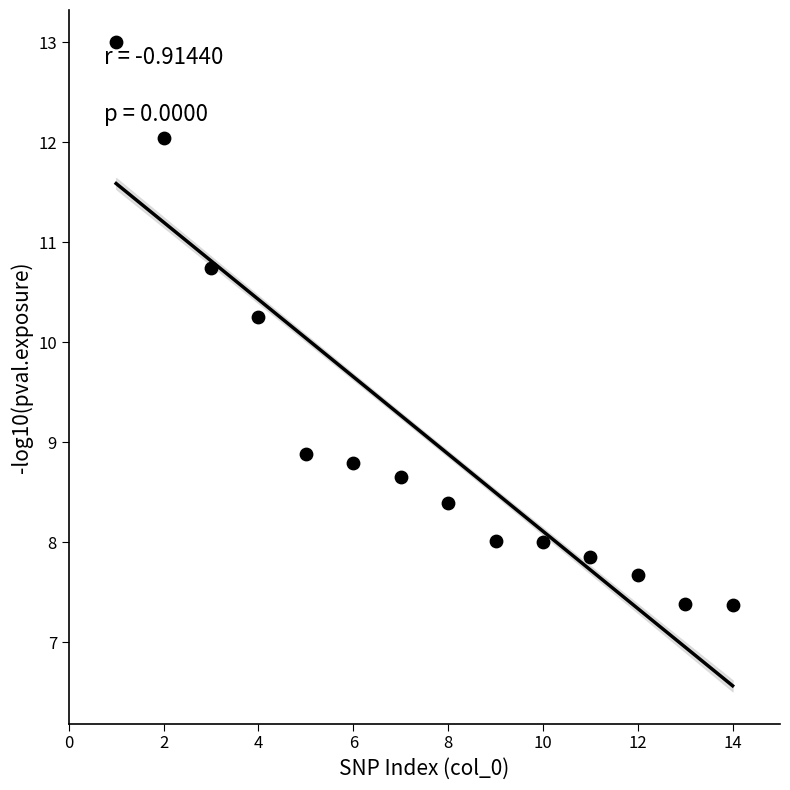

What is the range of Y values (max minus min)?

5.6